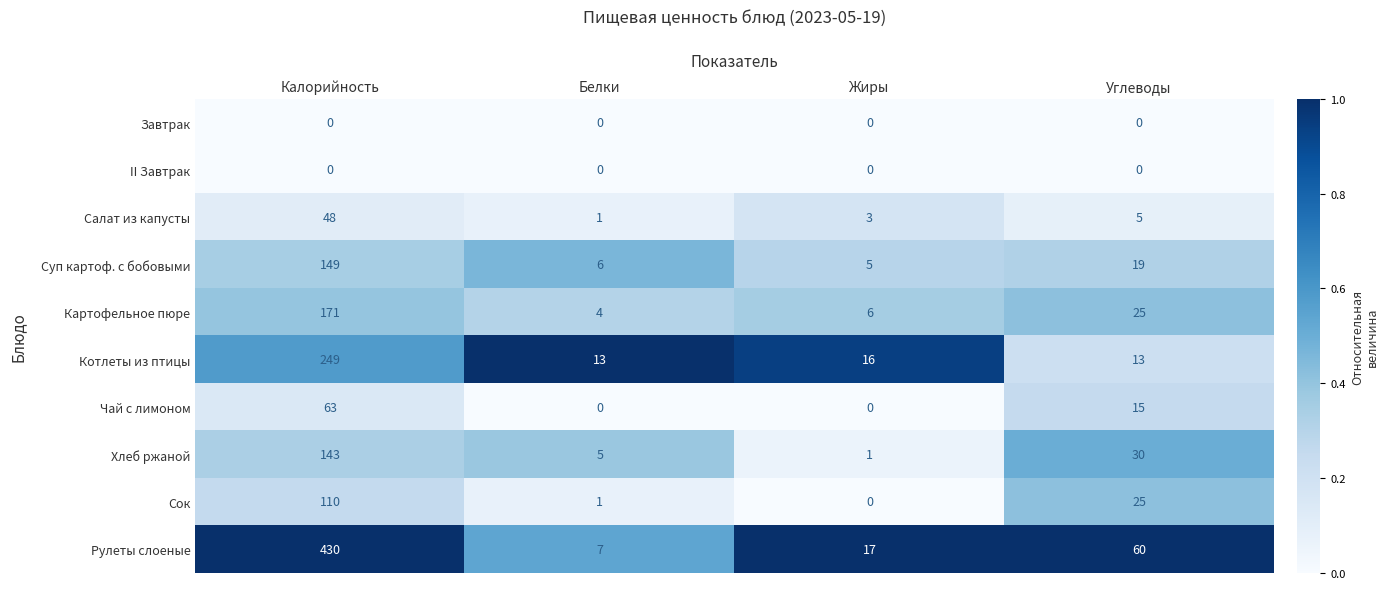

At which label is Сок closest to 55?

Углеводы